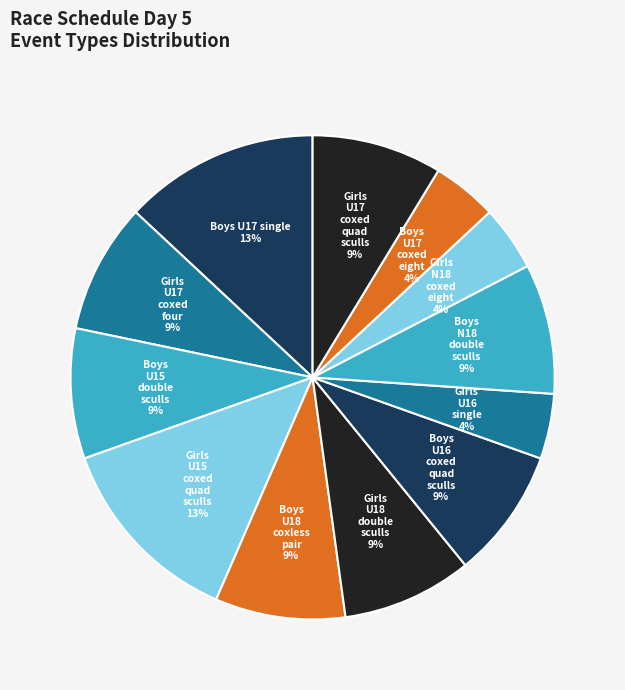

Approximately how many times larger is the value at Girls U18 double sculls compared to Boys U15 double sculls?

1.0